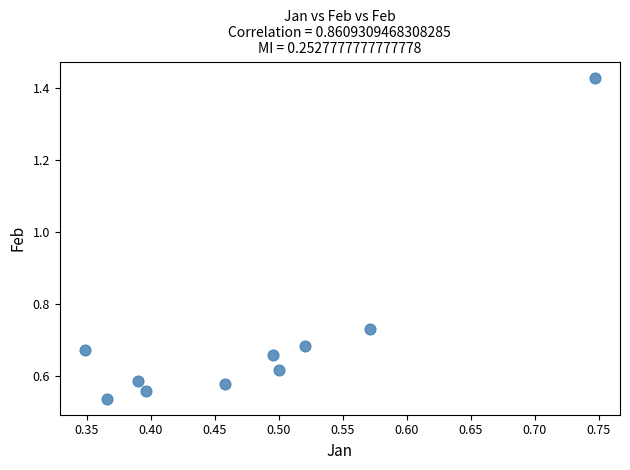

What is the range of Y values (max minus min)?

0.9